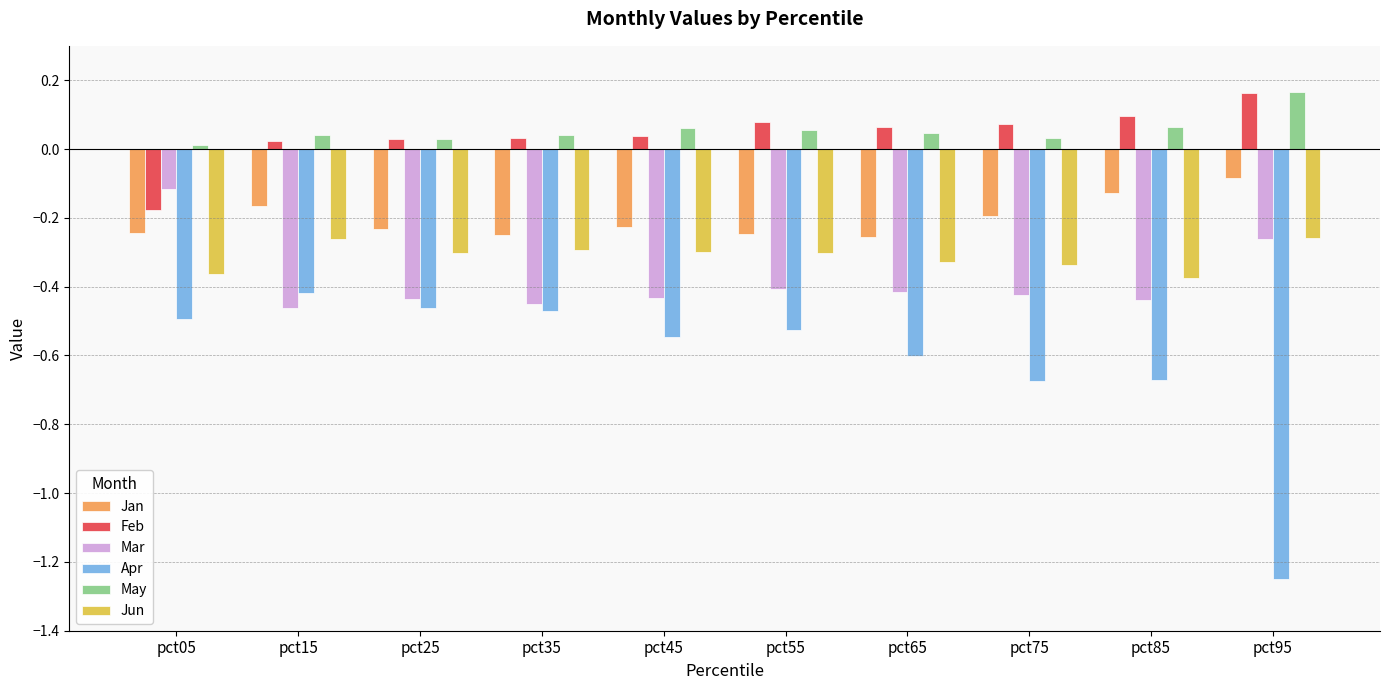

Which series has the widest spread of values?

Apr